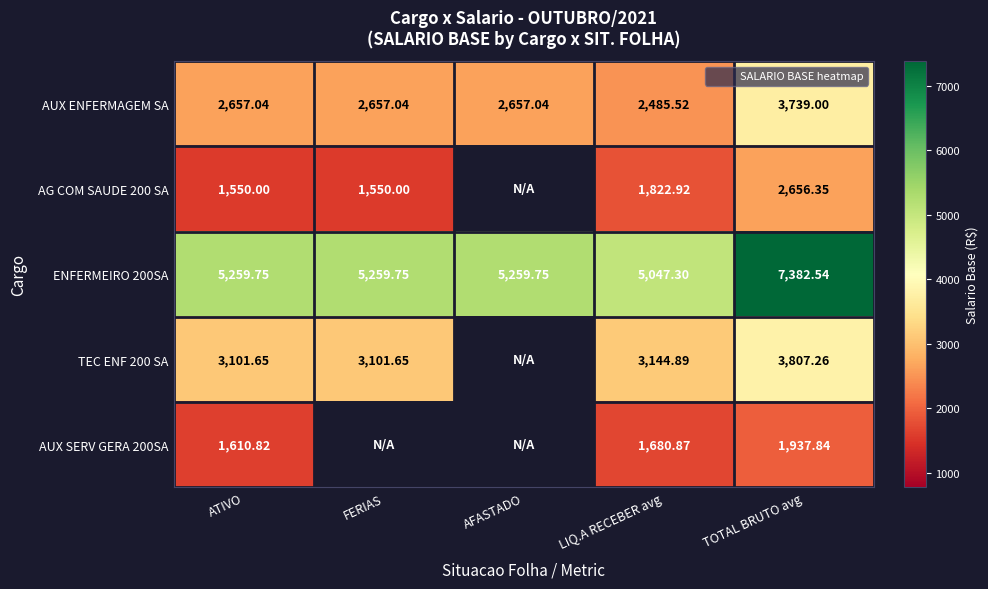

Rank the categories by AUX ENFERMAGEM SA value from lowest to highest.

LIQ.A RECEBER avg, ATIVO, FERIAS, AFASTADO, TOTAL BRUTO avg